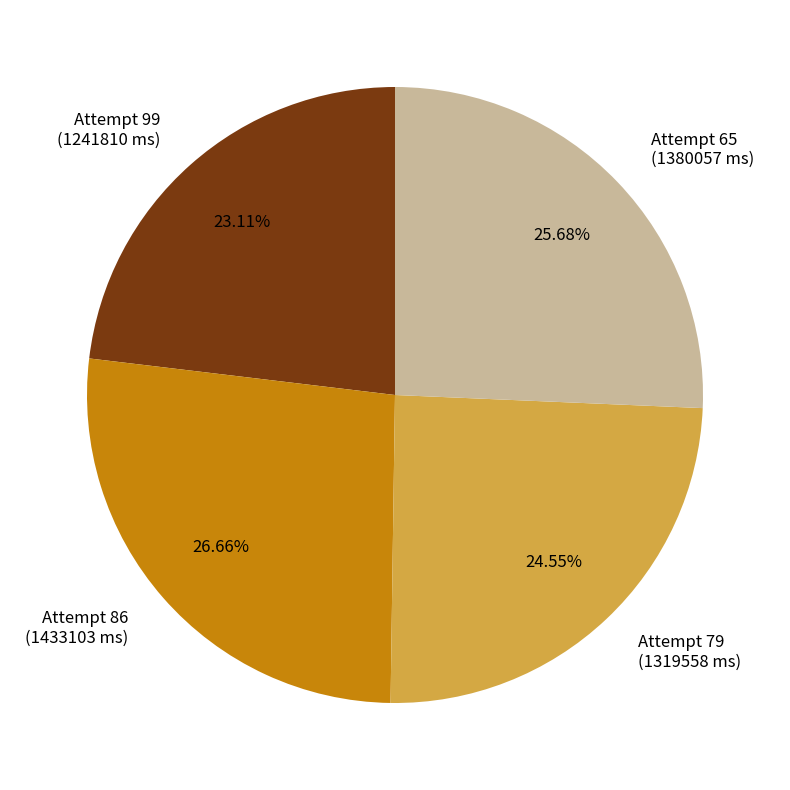

Does Attempt 65 (1380057 ms) represent more than half of the total?

No